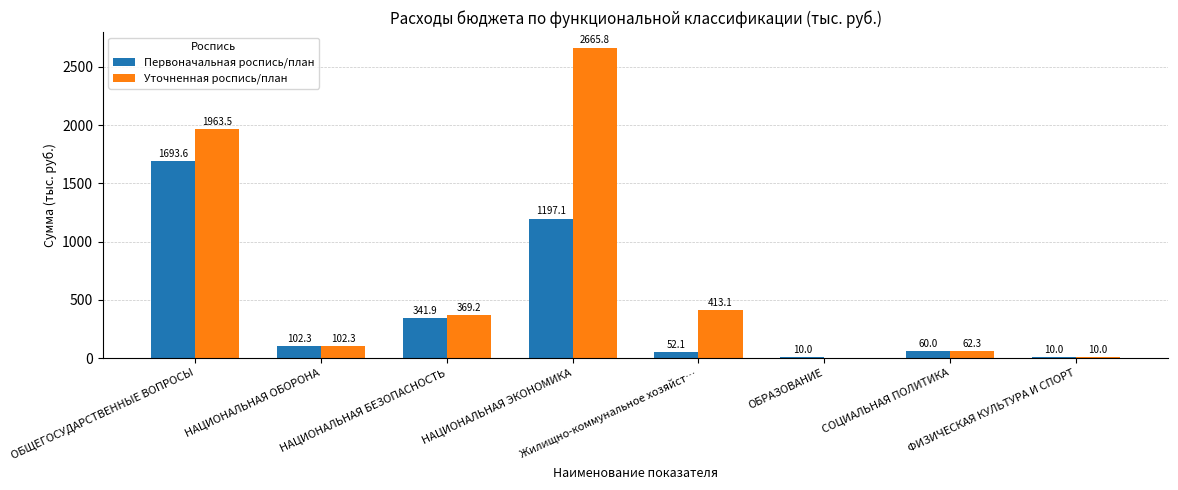

What is the sum of the Уточненная роспись/план values at Жилищно-коммунальное хозяйст… and НАЦИОНАЛЬНАЯ ОБОРОНА?

515.4